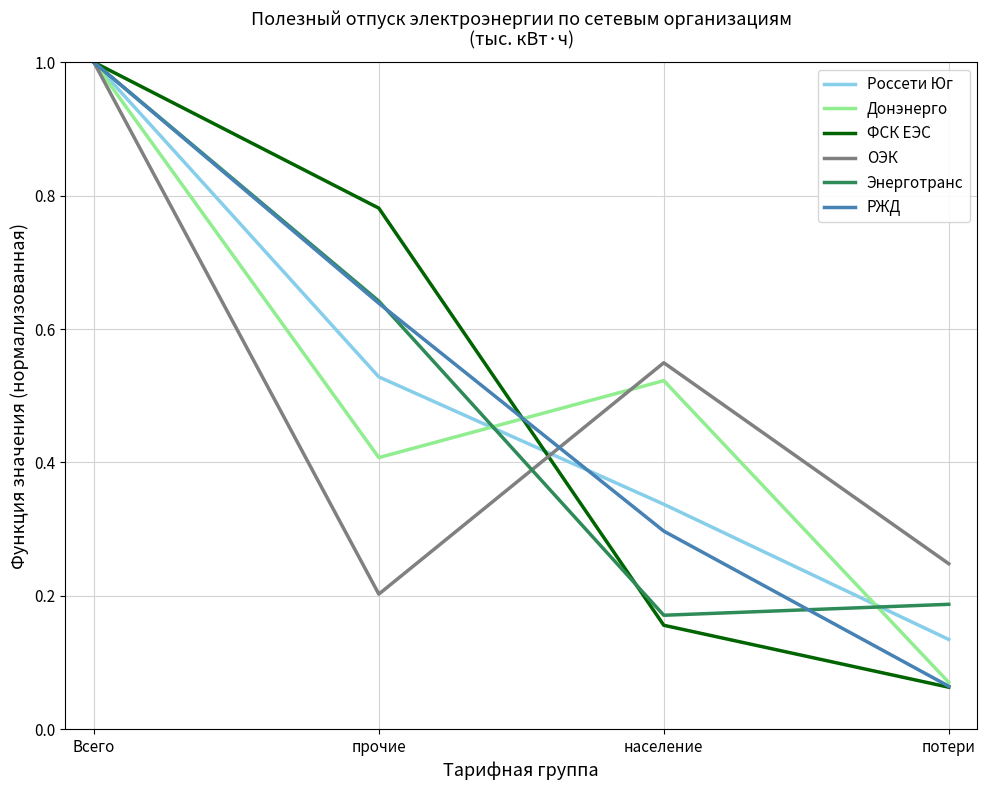

How many interior local peaks does the ОЭК series have?

1